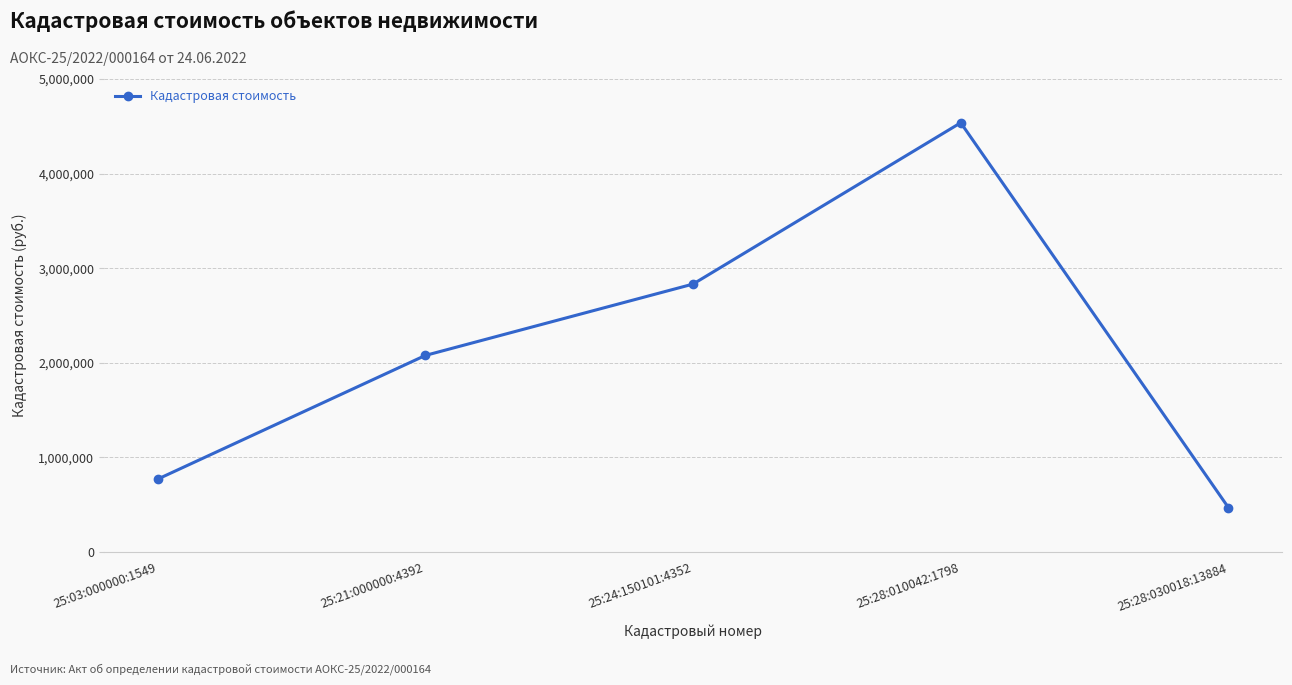

Is this an area chart (filled region under the line)?

No